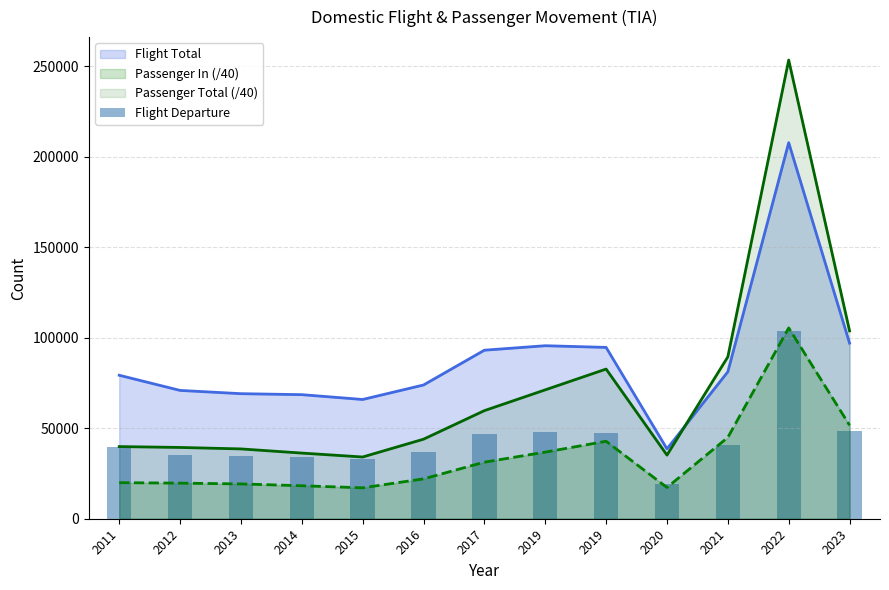

Which category has the highest value across all series?

2022